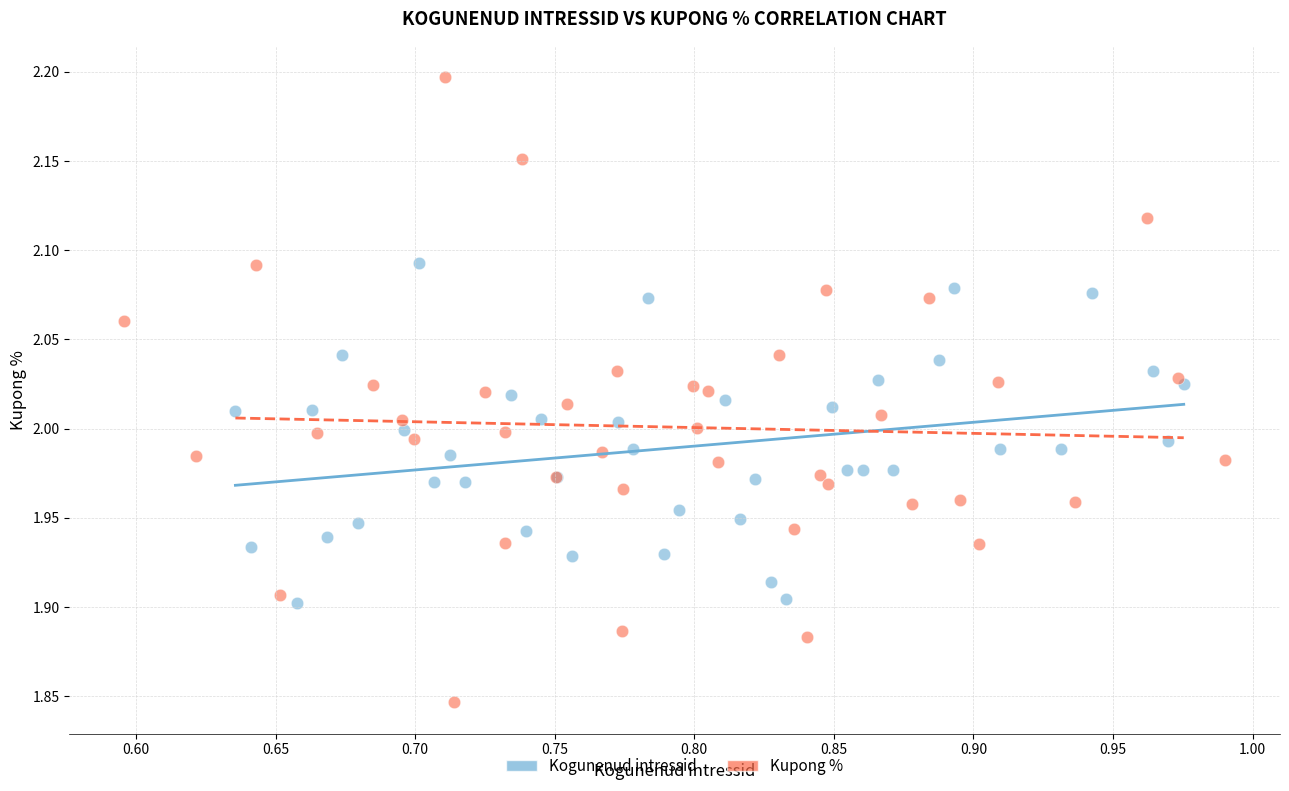

Which series has the widest spread of Y values?

Kupong %